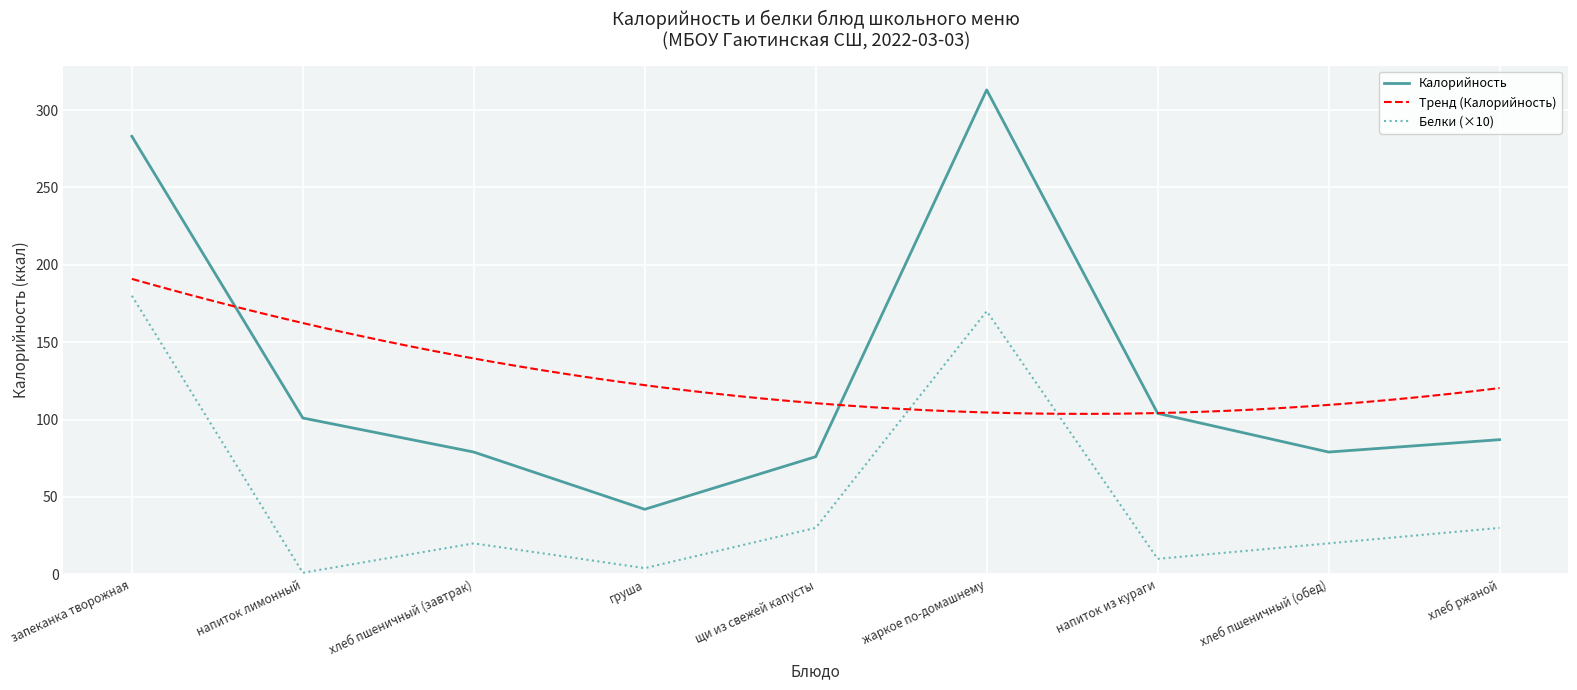

Between щи из свежей капусты and груша, which is larger?

щи из свежей капусты